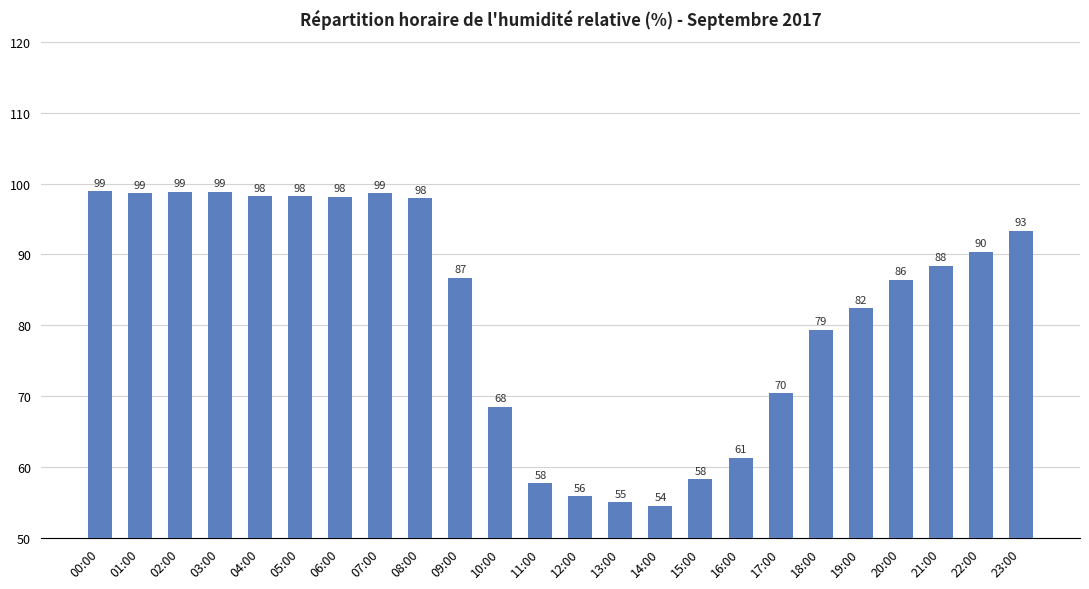

At which label is the value closest to 76?

18:00